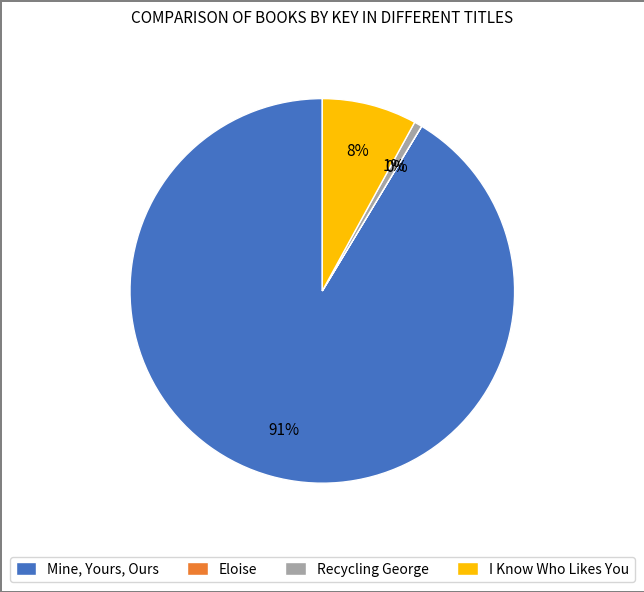

Approximately how many times larger is the value at I Know Who Likes You compared to Mine, Yours, Ours?

0.1